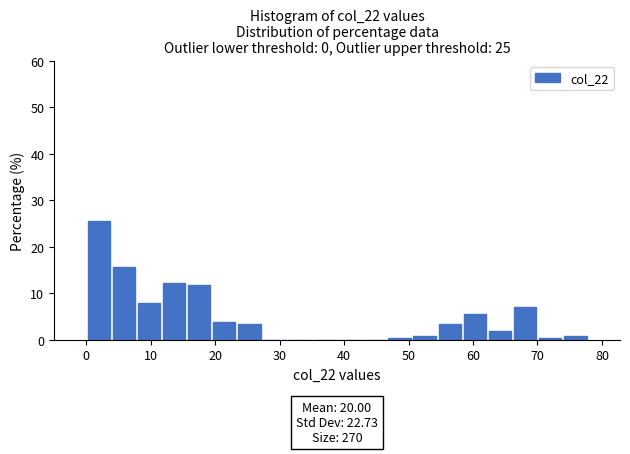

Read against the x-axis, roughly where is the centre of the tallest bar?

2